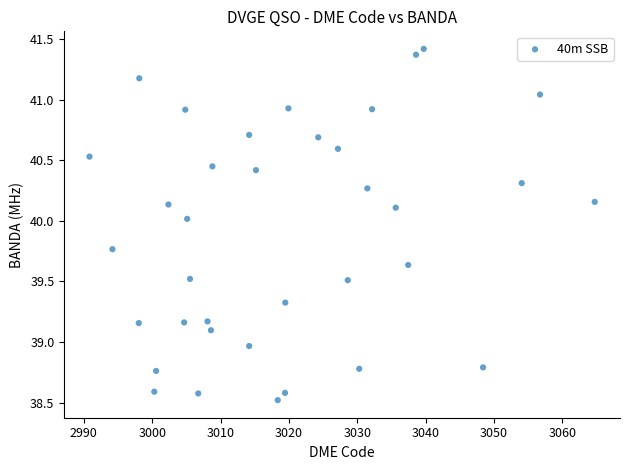

What is the range of Y values (max minus min)?

2.9